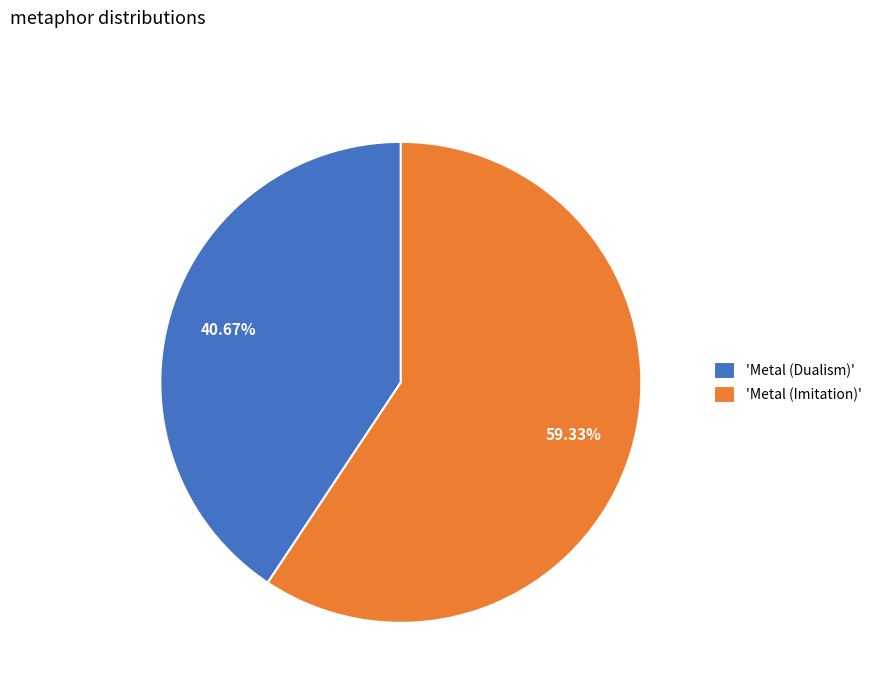

How many slices are in this pie chart?

2